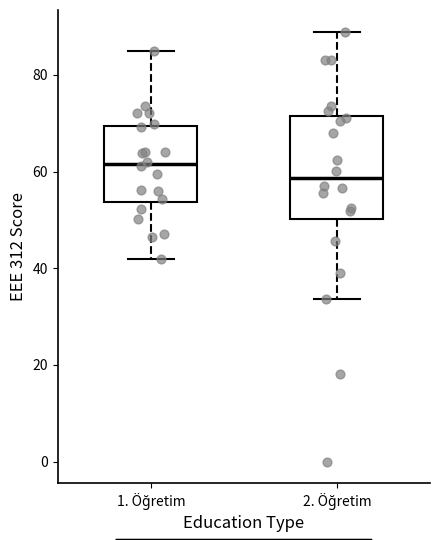

Comparing the boxes themselves (not the whiskers), which one is the tallest?

2. Öğretim